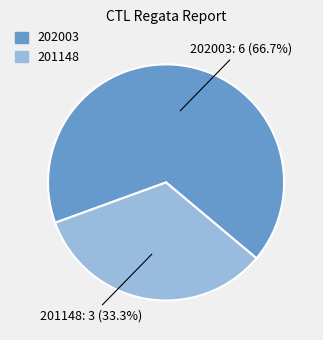

Rank the categories by value from lowest to highest.

201148, 202003